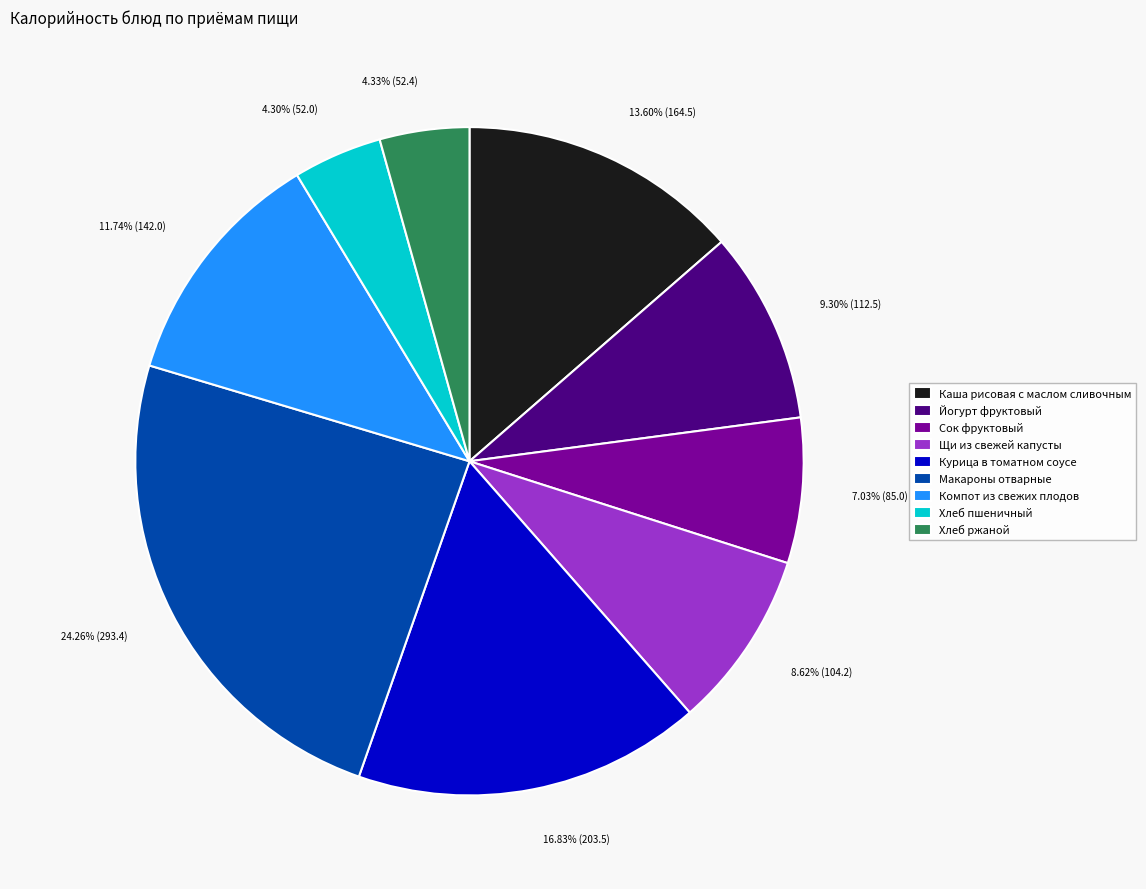

What percentage is the Макароны отварные slice, to the nearest percent?

24%